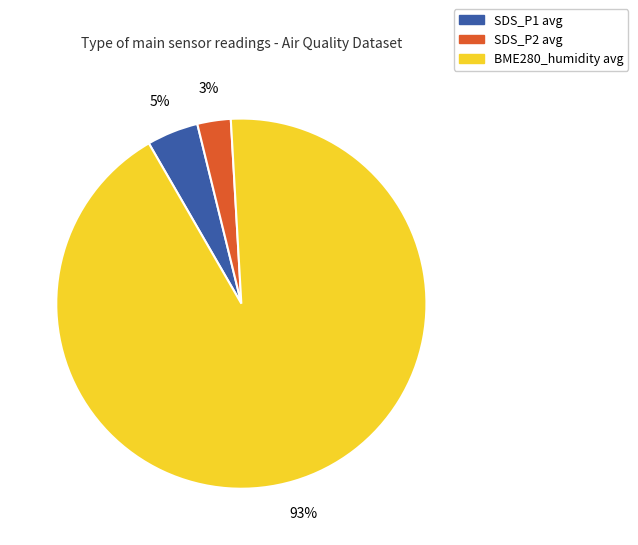

To the nearest percent, what percentage of the pie is SDS_P1 avg?

5%